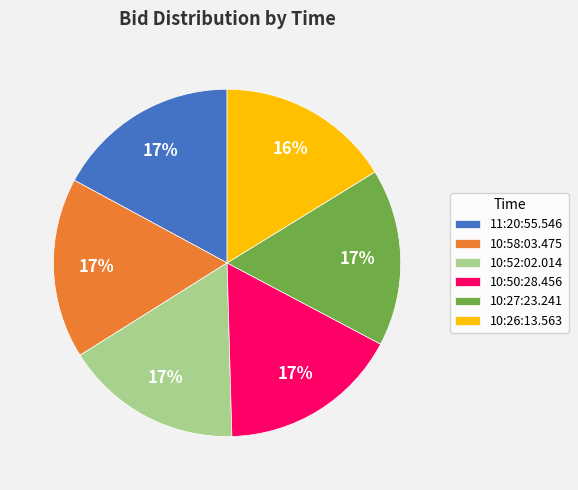

To the nearest percent, what portion does 10:52:02.014 represent?

17%